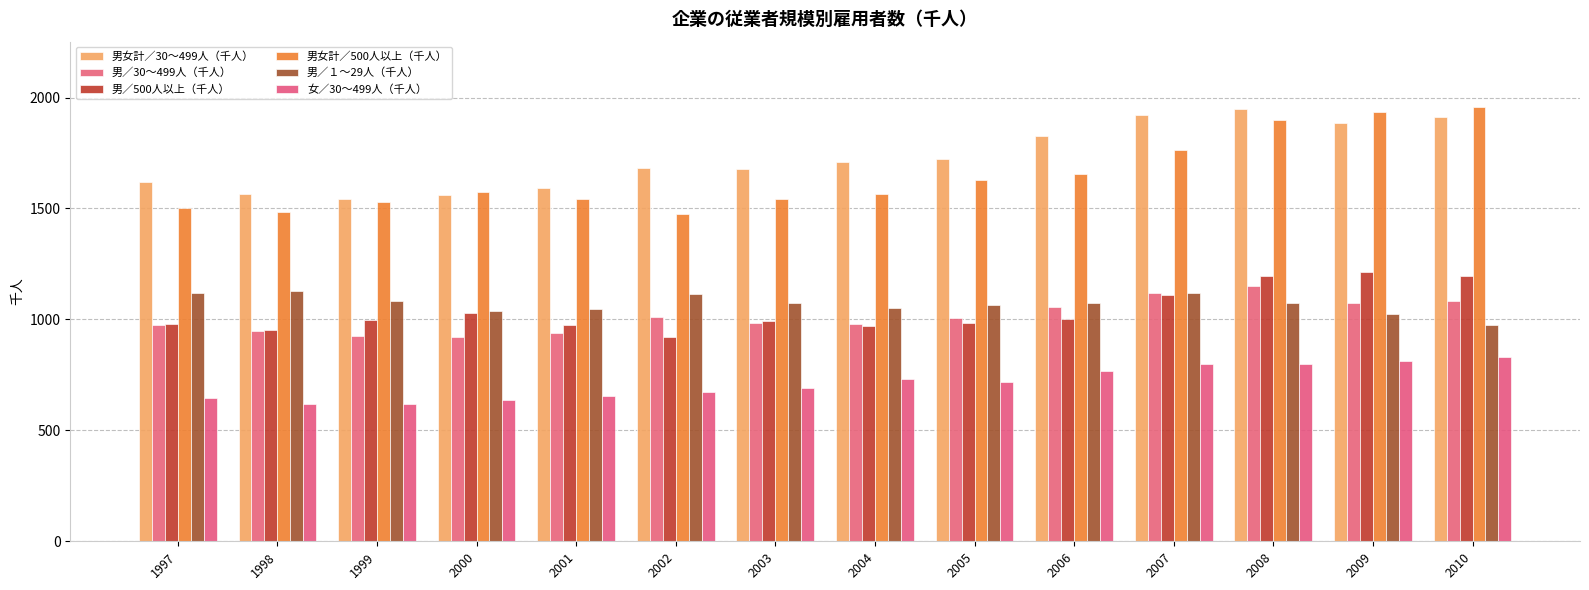

What are all the series names shown in the legend?

男女計／30～499人（千人）, 男／30～499人（千人）, 男／500人以上（千人）, 男女計／500人以上（千人）, 男／１～29人（千人）, 女／30～499人（千人）